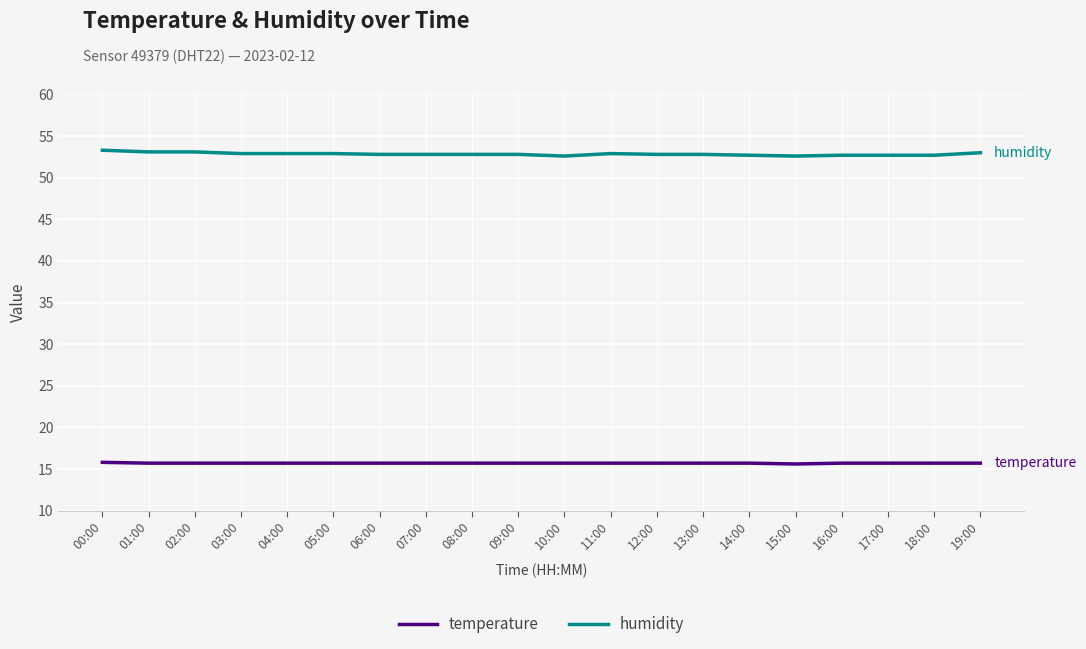

What are all the series names shown in the legend?

temperature, humidity